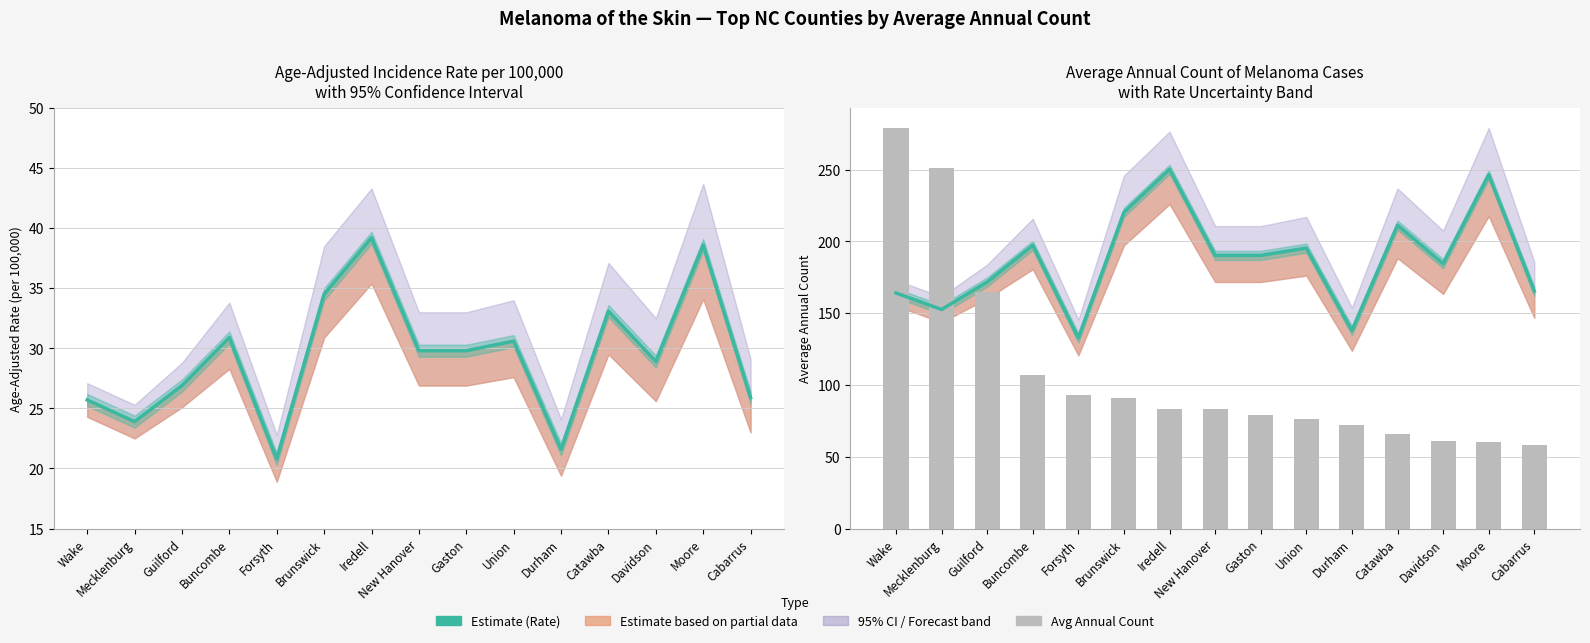

True or false: Rate (scaled) has a value of 250.3 at Iredell.

True